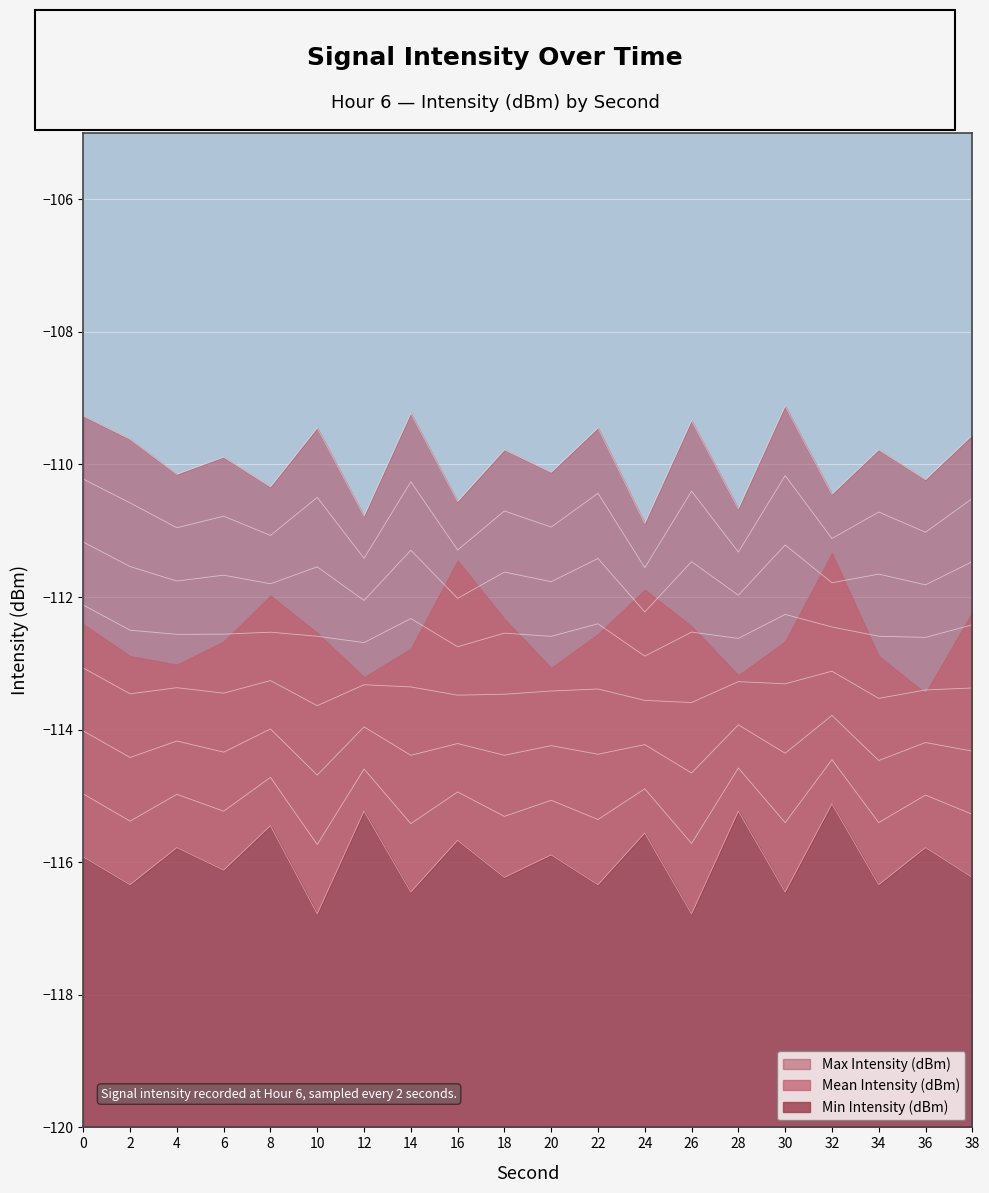

List the labels in order of Min Intensity (dBm) value, largest first.

32, 12, 28, 8, 24, 16, 4, 36, 20, 0, 6, 18, 38, 2, 22, 34, 14, 30, 10, 26